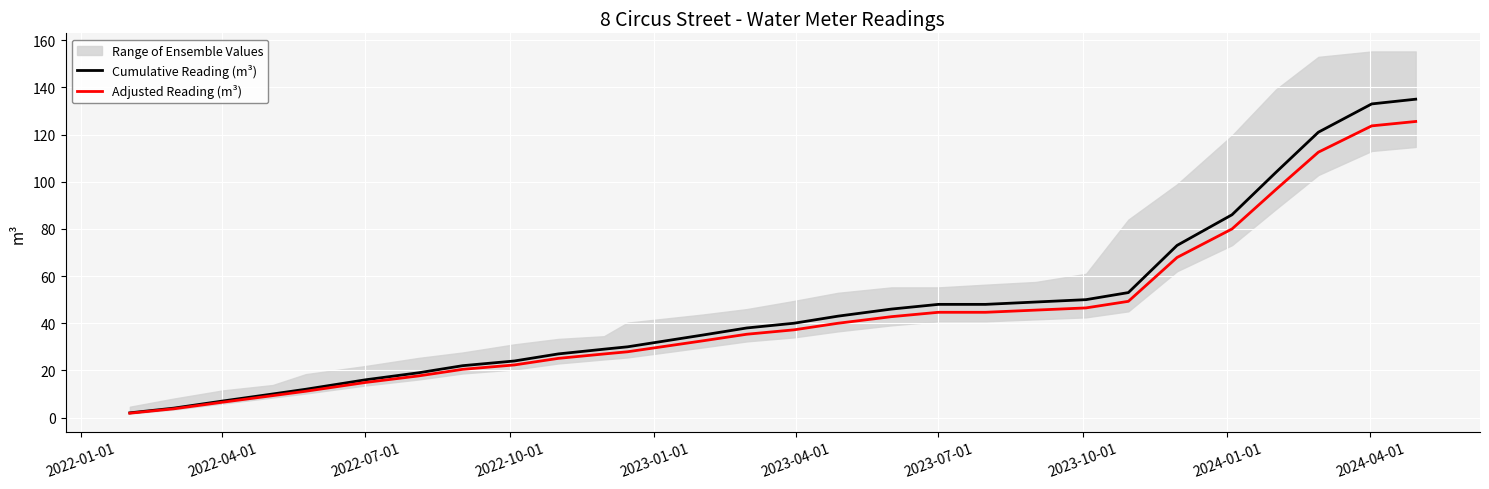

How many data points in Adjusted Reading (m³) are above 37?

14